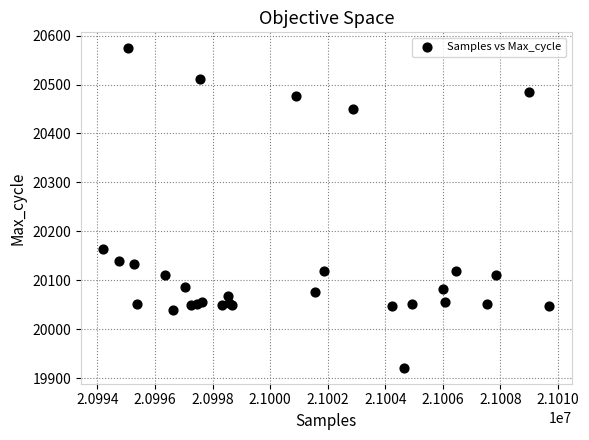

What Y value in the scatter plot is closest to 20247?

20164